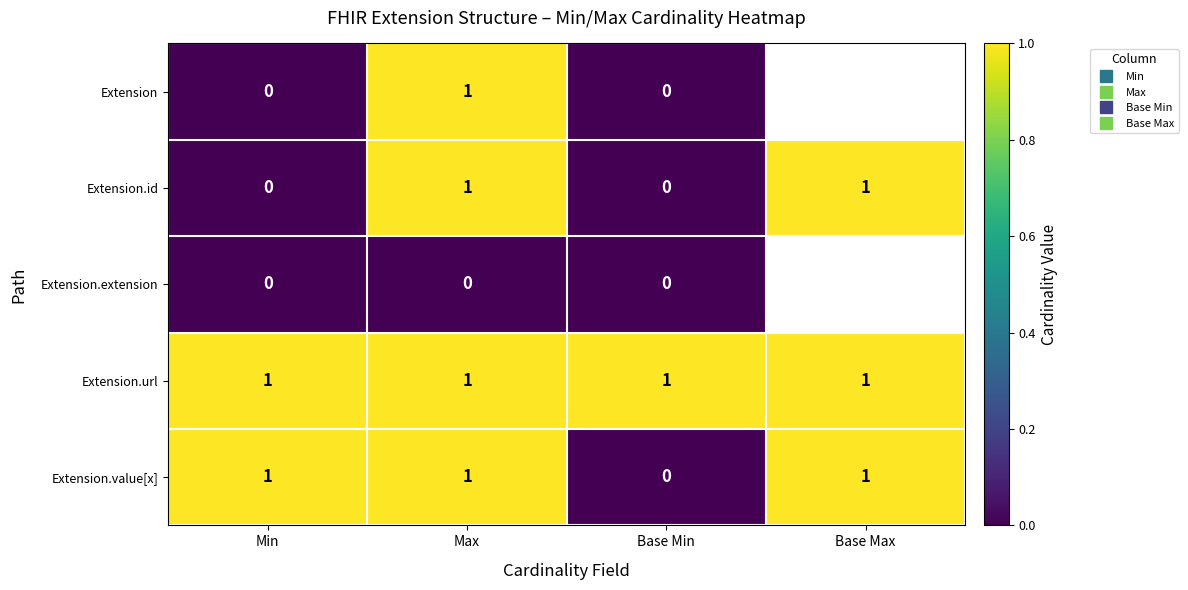

Which label corresponds to the largest value in the chart?

Max